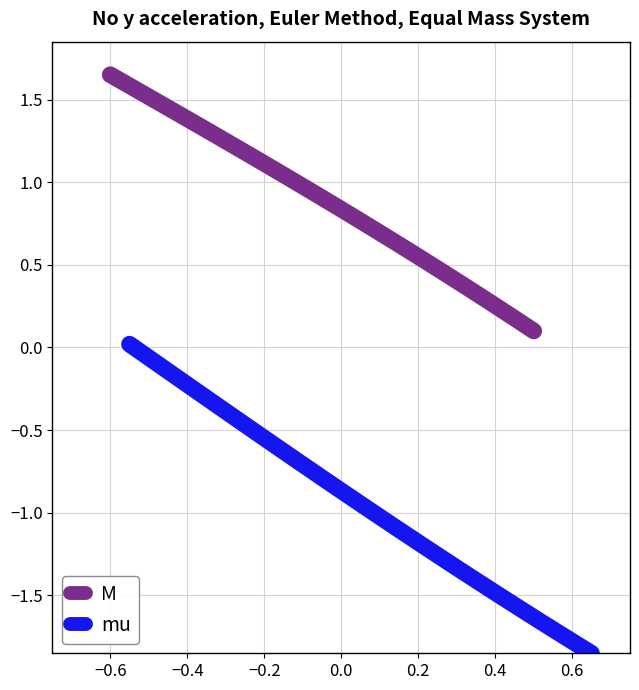

Is it true that M equals 0.5 at 16?

False